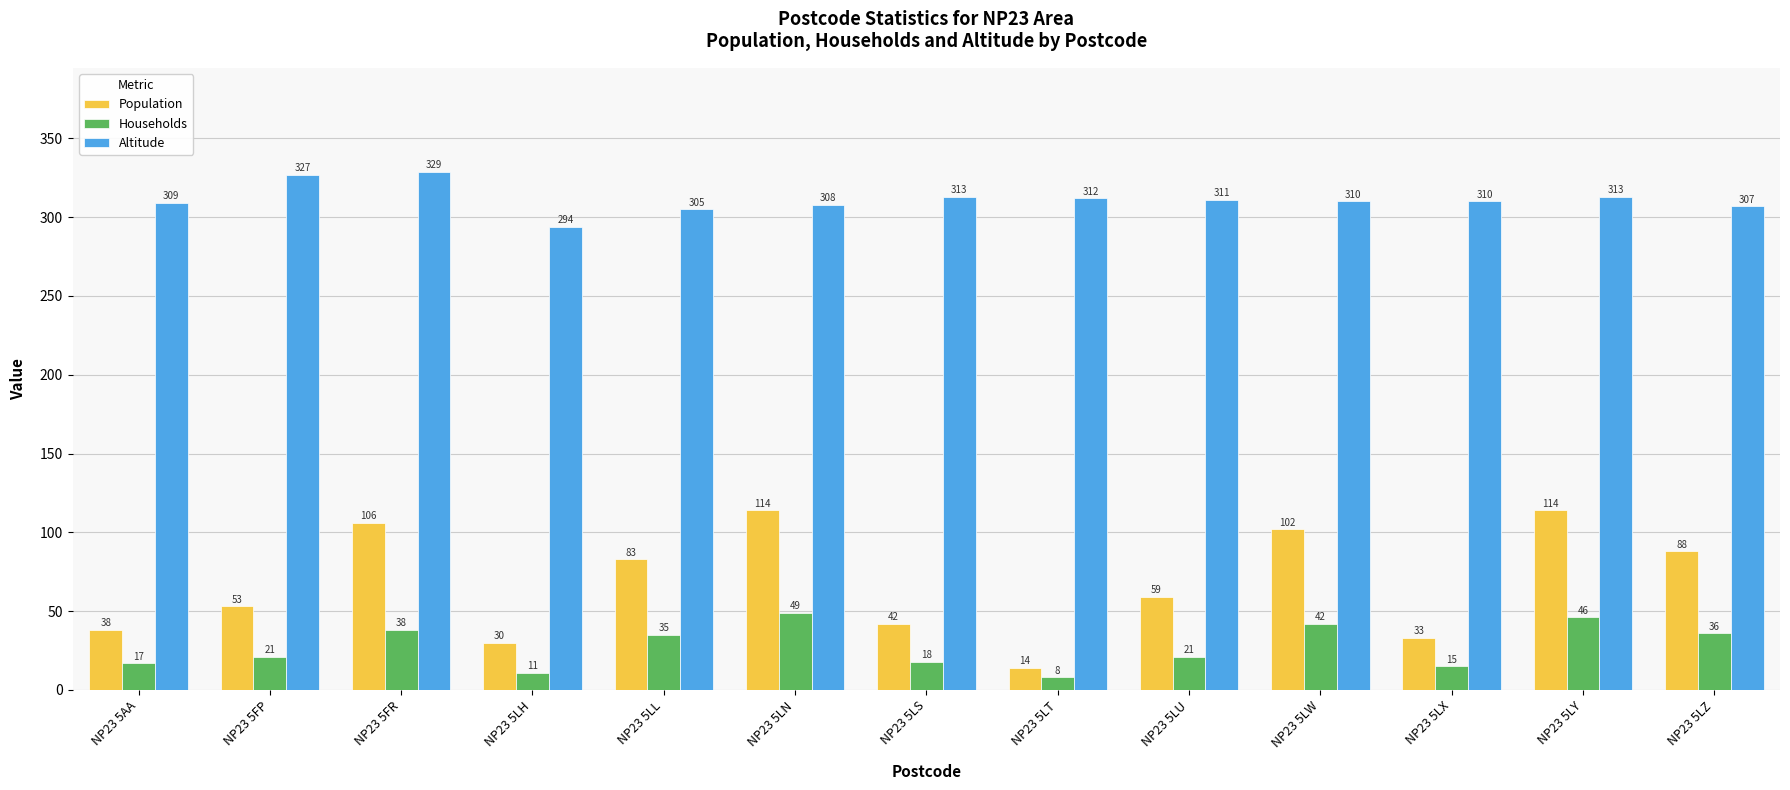

At NP23 5FP, list the series in order from largest to smallest.

Altitude, Population, Households